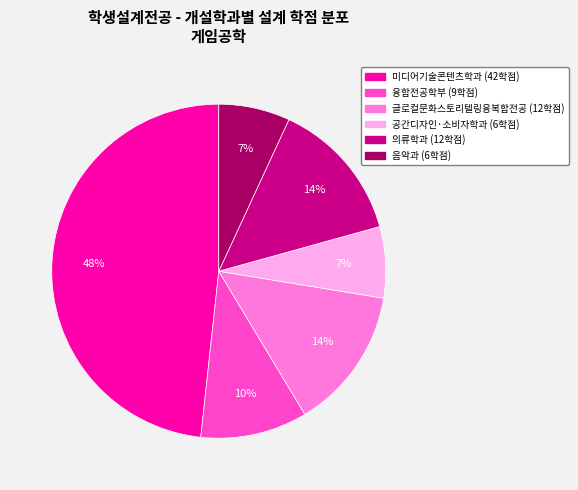

What is the largest slice in the pie chart?

미디어기술콘텐츠학과